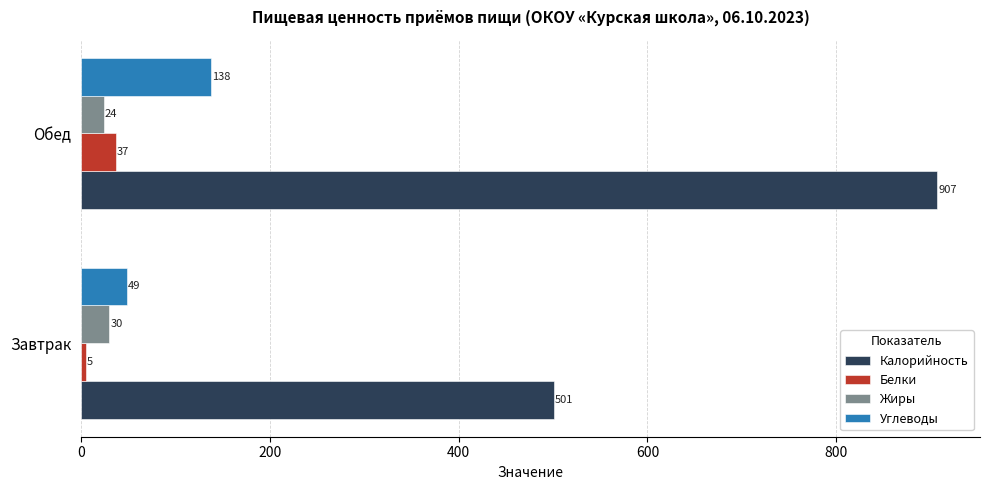

Which series has the widest spread of values?

Калорийность